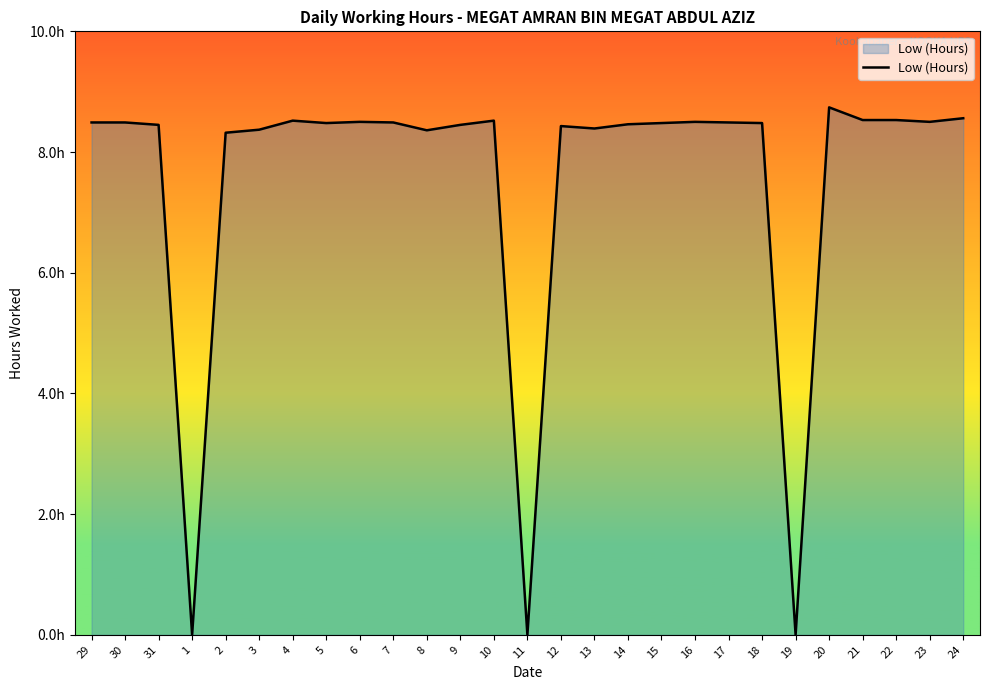

Does the chart have visible grid lines?

No